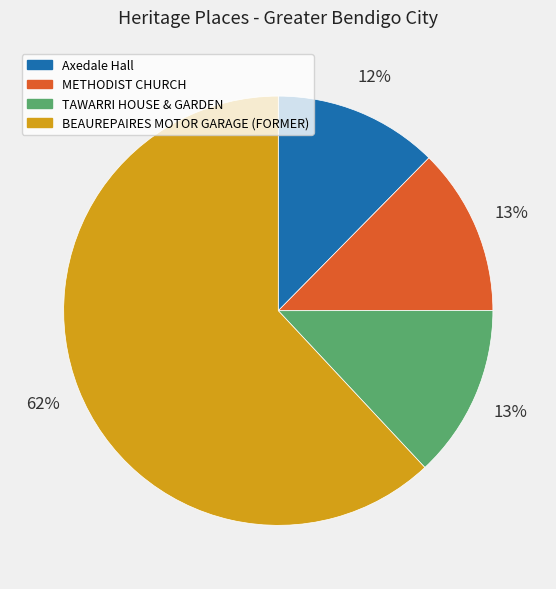

Which slice represents more than half of the pie?

BEAUREPAIRES MOTOR GARAGE (FORMER)